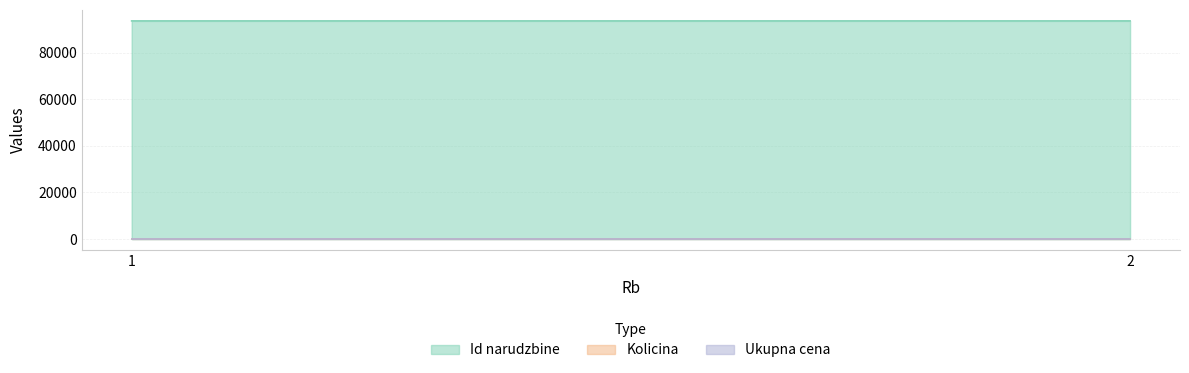

At which label does Ukupna cena reach its peak?

1